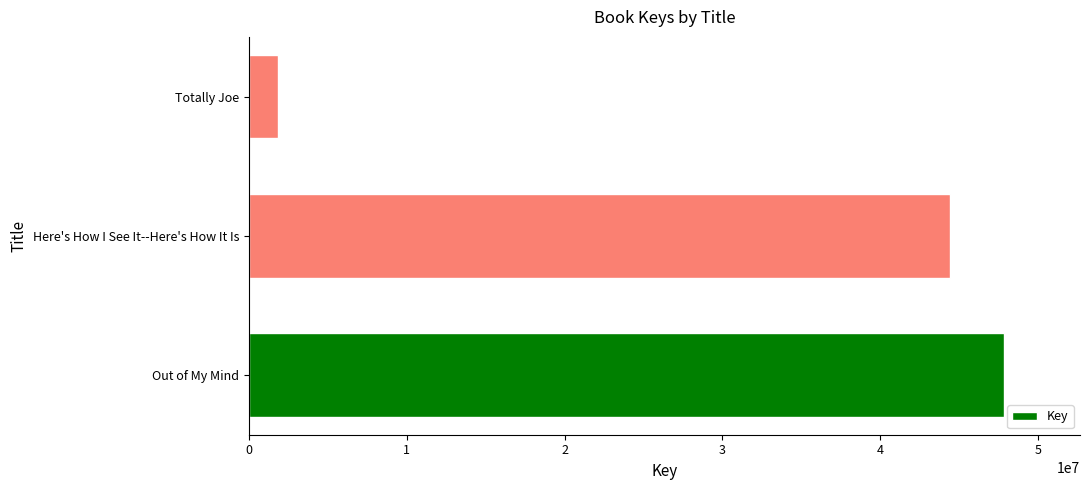

Which label corresponds to the smallest value in the chart?

Totally Joe